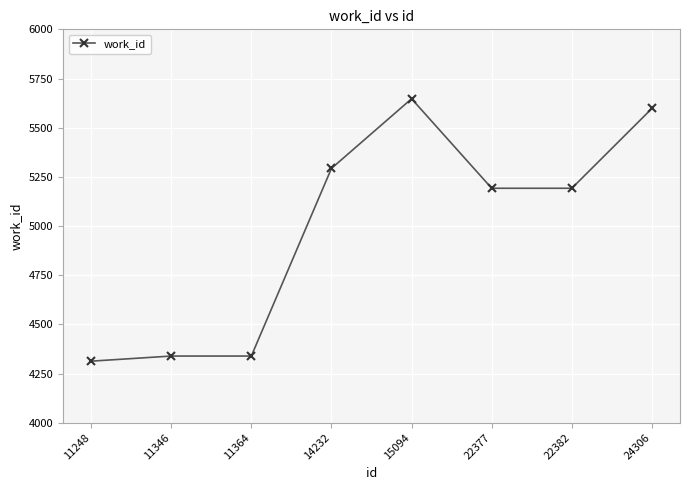

The chart shows a value of 2455 at 22382. True or false?

False